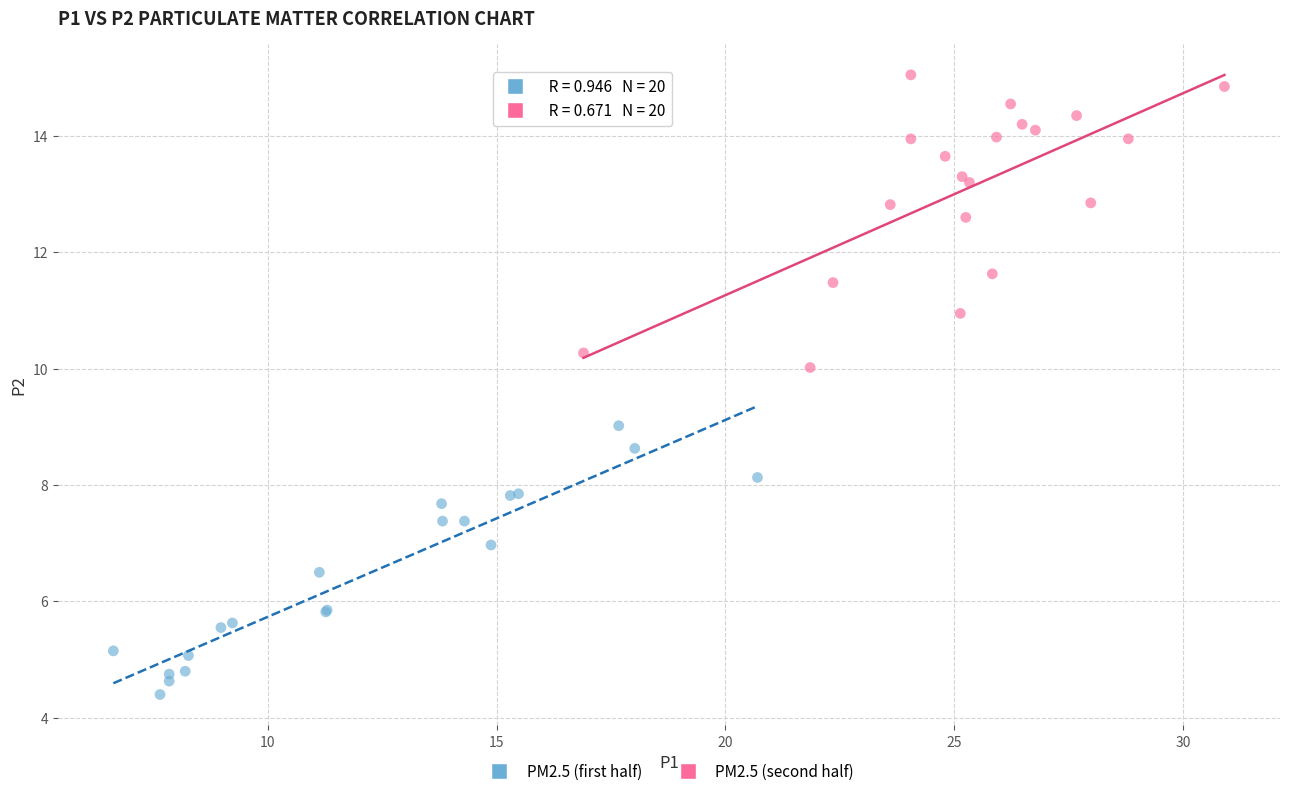

Which series contains the lowest Y value?

PM2.5 (first half)